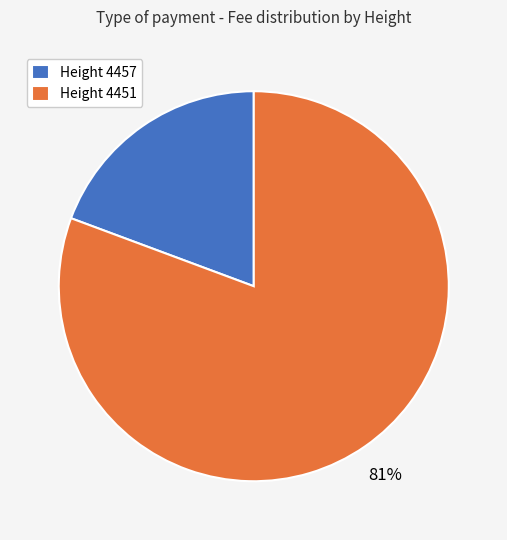

Which has a higher value, Height 4451 or Height 4457?

Height 4451